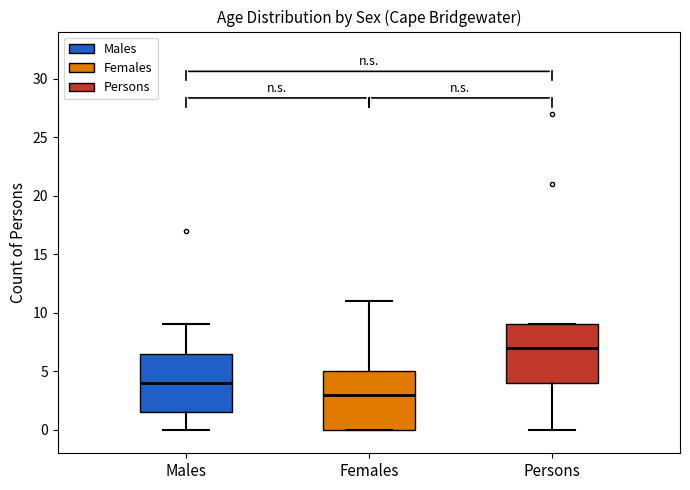

Where is the lower edge of the box for Males on the y-axis? The values are not printed on the chart, so give them approximately, as read against the axis.

1.5